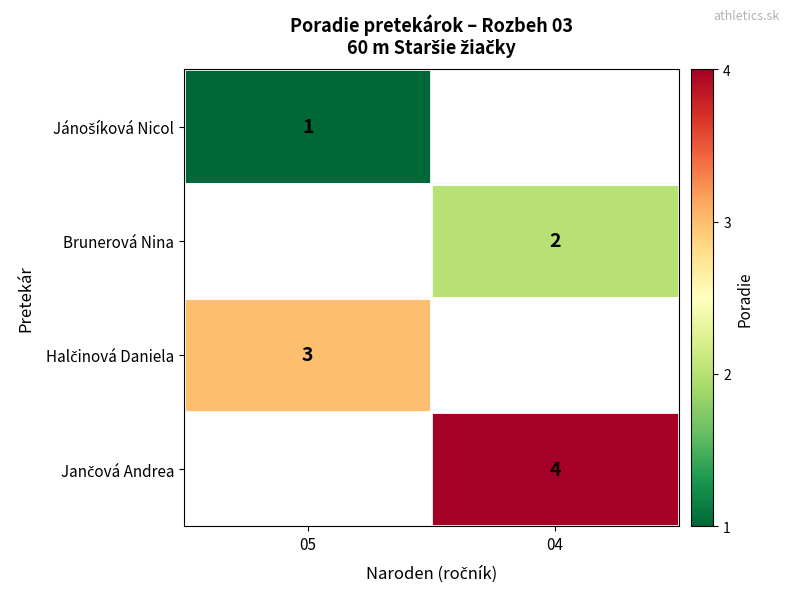

Is it true that Brunerová Nina equals 1 at 04?

False